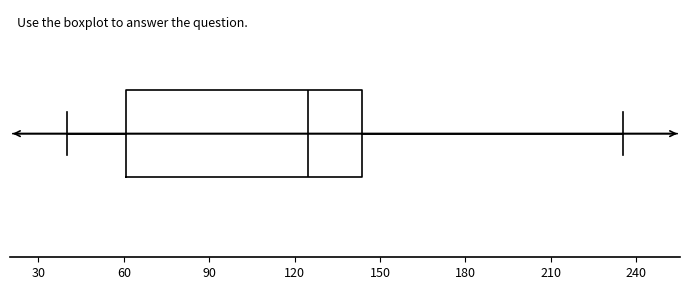

Where is the right edge of the box on the x-axis? The values are not printed on the chart, so give them approximately, as read against the axis.

145